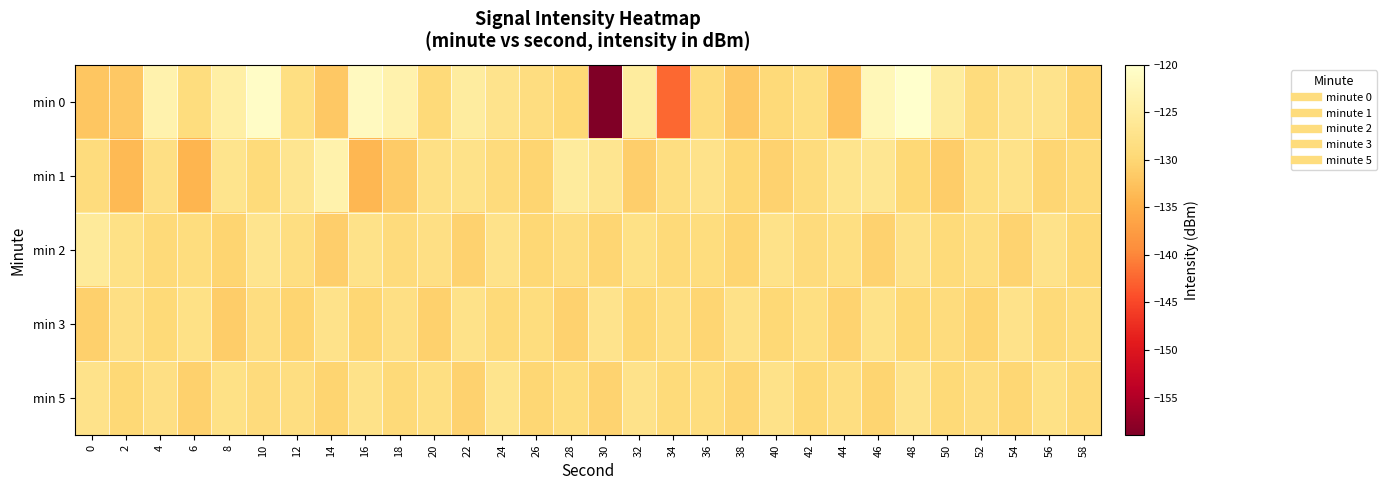

How many categories are shown in the chart?

30